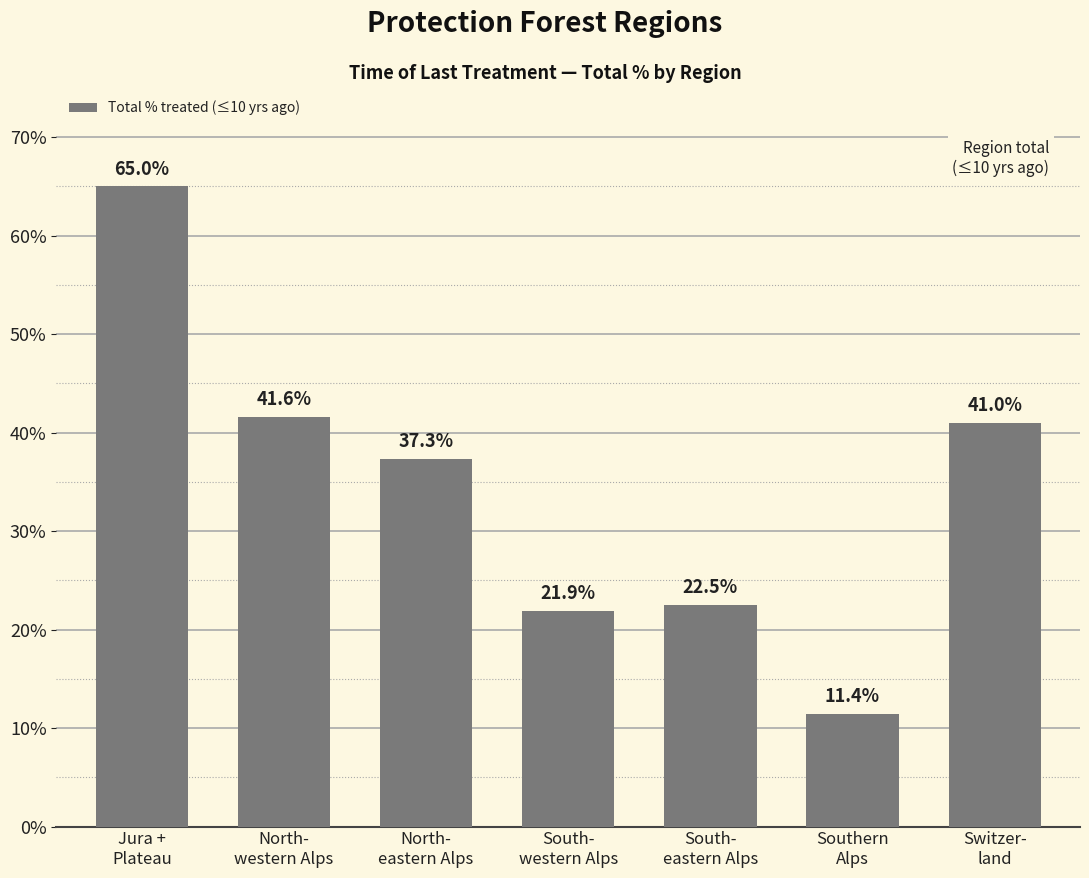

Reading left to right, transcribe all the data shown in this chart.

Jura +
Plateau=65.0	North-
western Alps=41.6	North-
eastern Alps=37.3	South-
western Alps=21.9	South-
eastern Alps=22.5	Southern
Alps=11.4	Switzer-
land=41.0